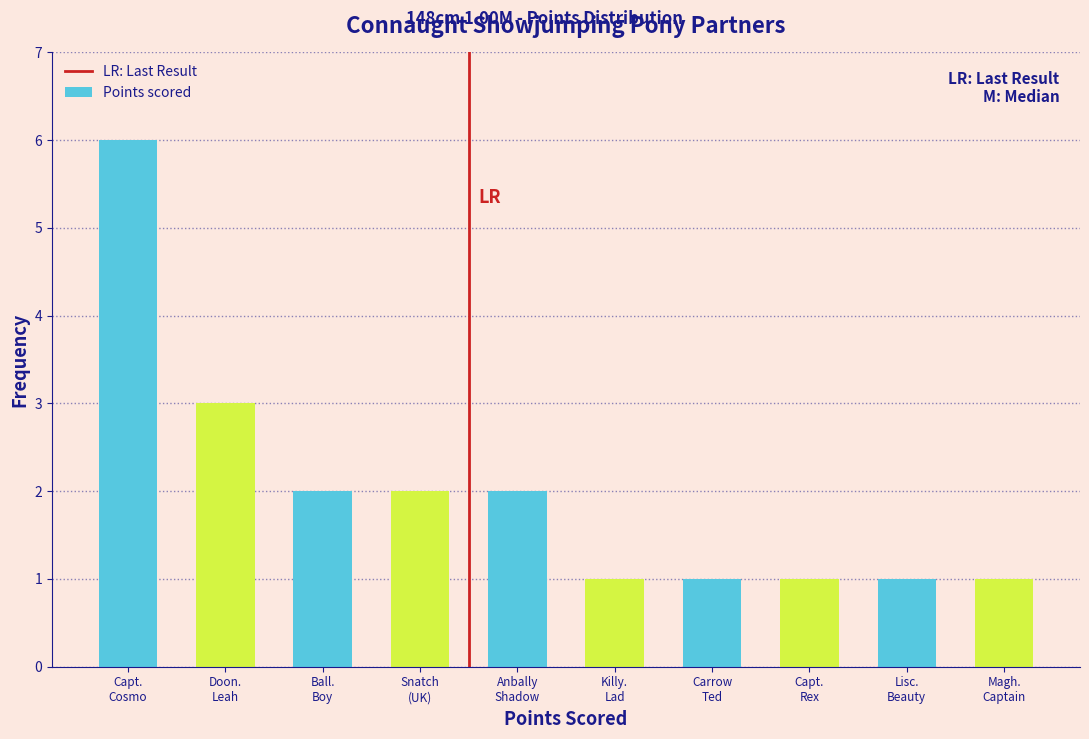

Reading left to right, what are all the values shown in this chart?

6	3	2	2	2	1	1	1	1	1